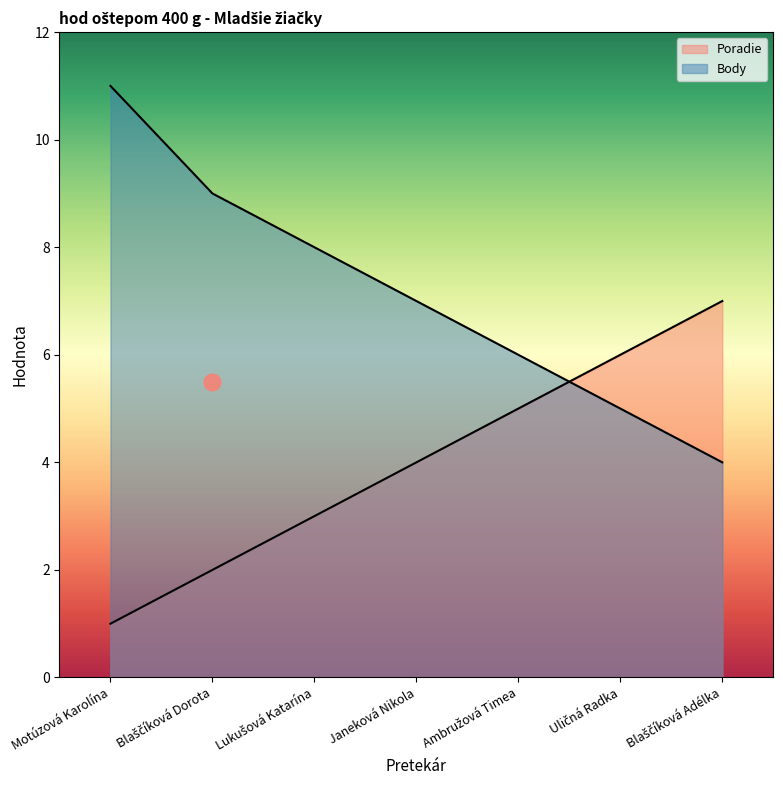

Which series ends up on top after the final intersection of Body and Poradie?

Poradie